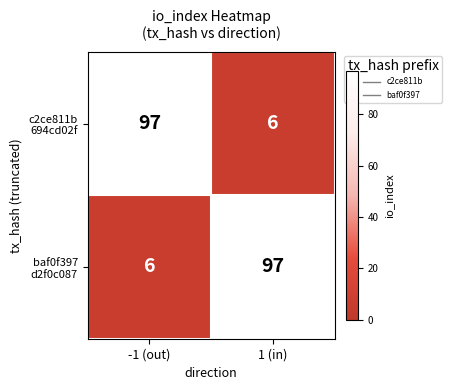

What is the minimum value shown in the chart?

6